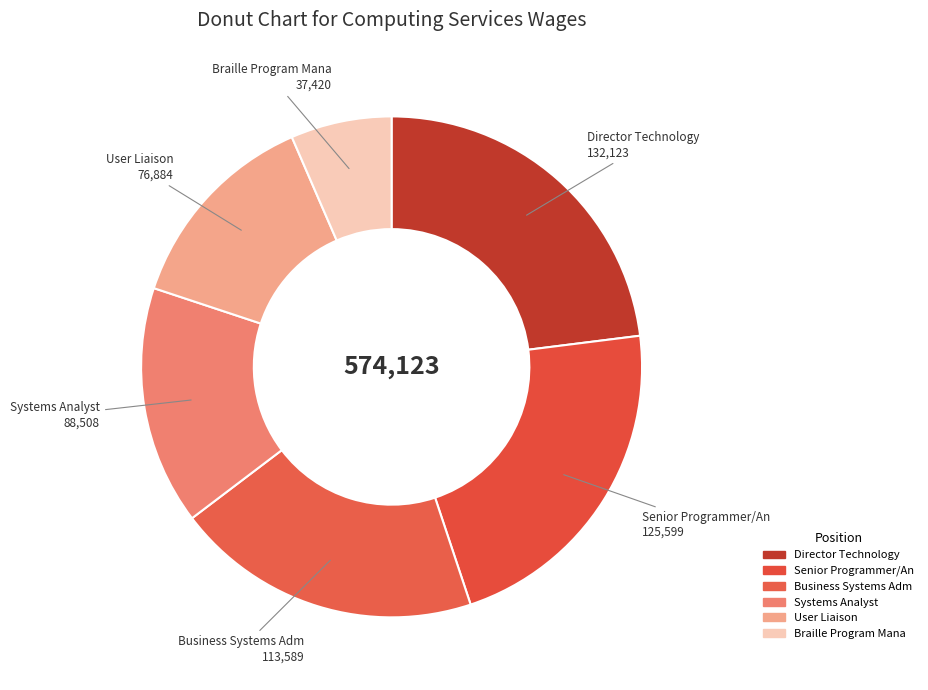

How many segments does this pie chart have?

6